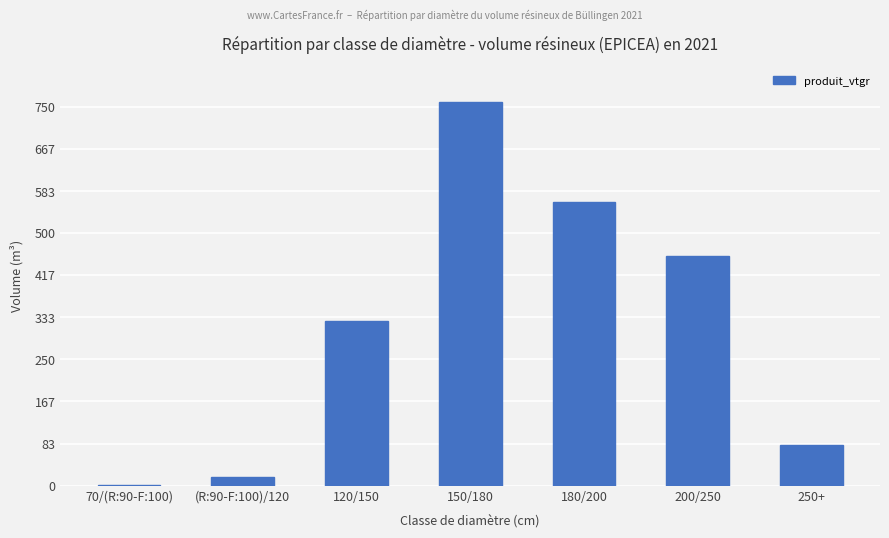

Reading left to right, extract all data points from this chart.

70/(R:90-F:100)=0.8	(R:90-F:100)/120=17.1	120/150=325.4	150/180=759.6	180/200=561.1	200/250=455.3	250+=80.4